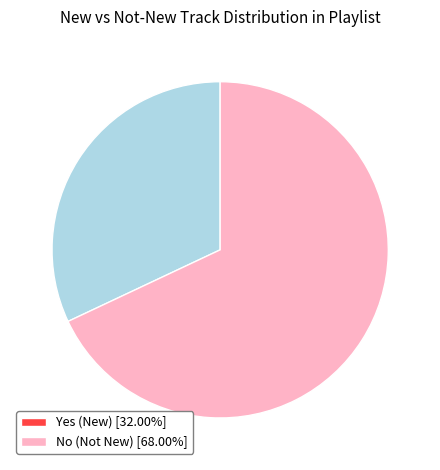

Does any single category account for the majority?

Yes